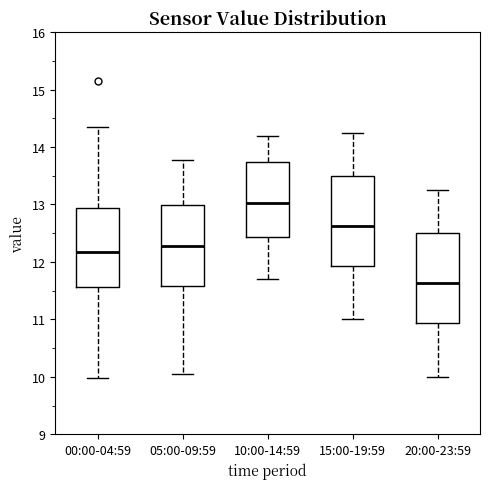

Which box's median line is the lowest?

20:00-23:59